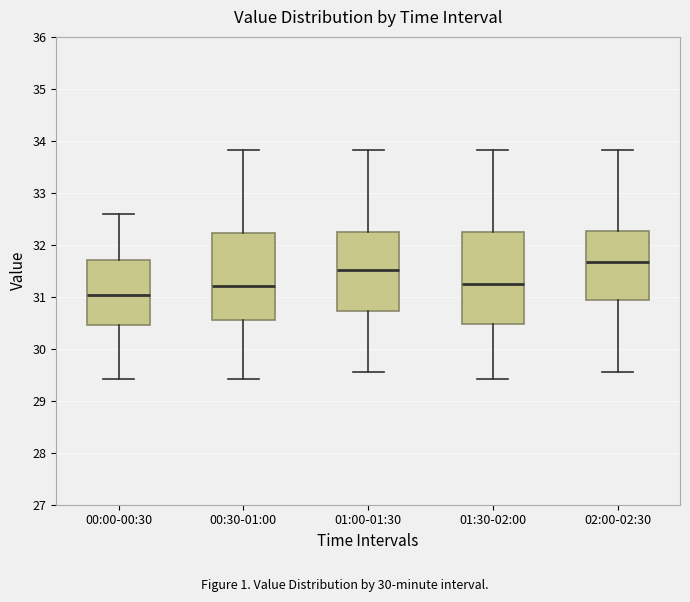

Reading left to right, read every box against the y-axis: the position of its median line, the range the box covers, and the ends of its whiskers. The values are not printed on the chart, so give them approximately, as read against the axis.

00:00-00:30: median 31.0, box 30.5 to 31.7, whiskers 29.4 to 32.6
00:30-01:00: median 31.2, box 30.6 to 32.2, whiskers 29.4 to 33.8
01:00-01:30: median 31.5, box 30.7 to 32.2, whiskers 29.6 to 33.8
01:30-02:00: median 31.2, box 30.5 to 32.2, whiskers 29.4 to 33.8
02:00-02:30: median 31.7, box 30.9 to 32.3, whiskers 29.6 to 33.8